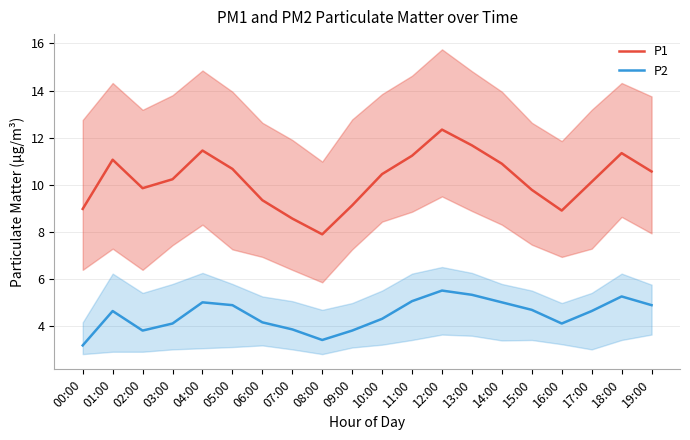

What is the greatest value displayed?

12.3